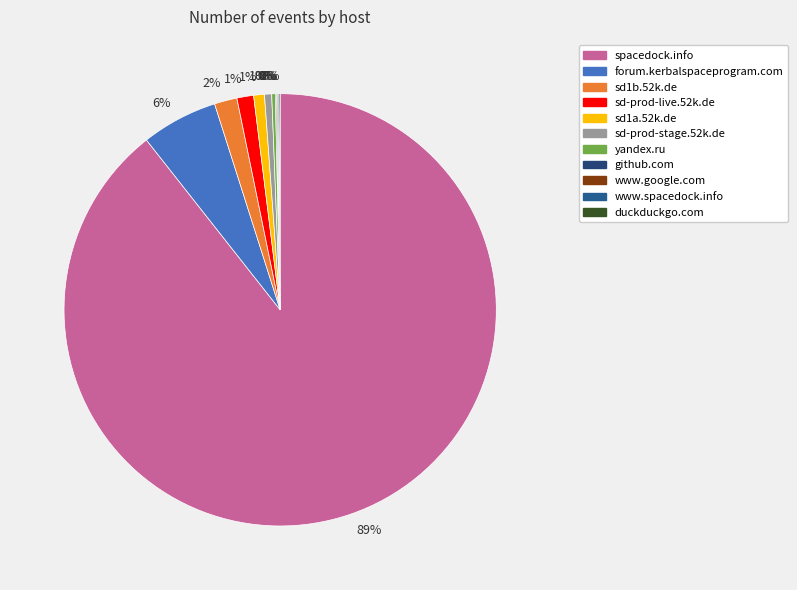

Which slice is the largest?

spacedock.info